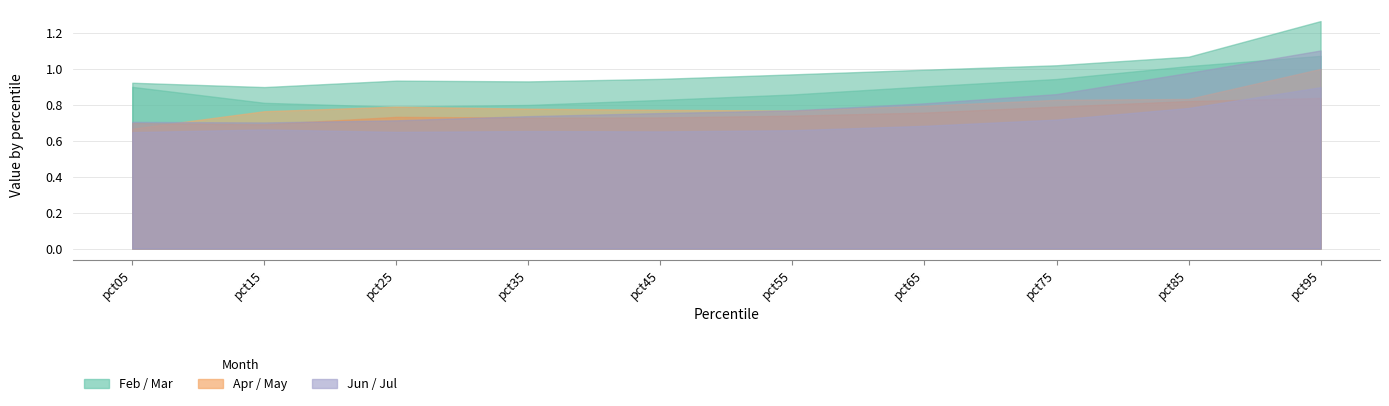

At which category does Jul reach its first local valley?

pct15